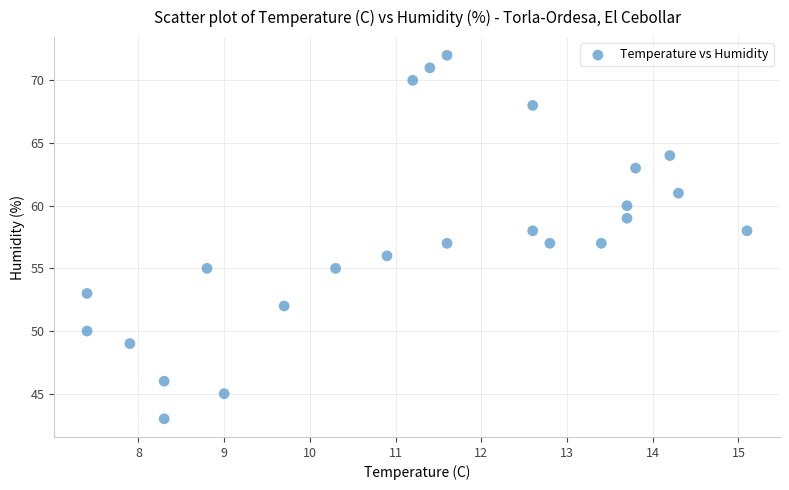

What is the range of Y values (max minus min)?

29